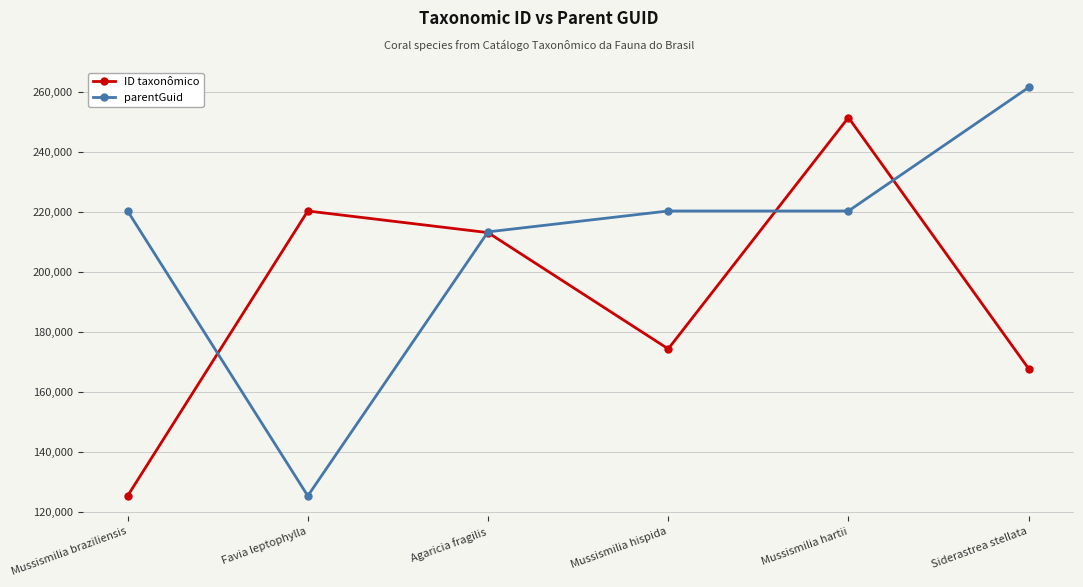

The value of ID taxonômico at Mussismilia hartii is 251558. True or false?

True